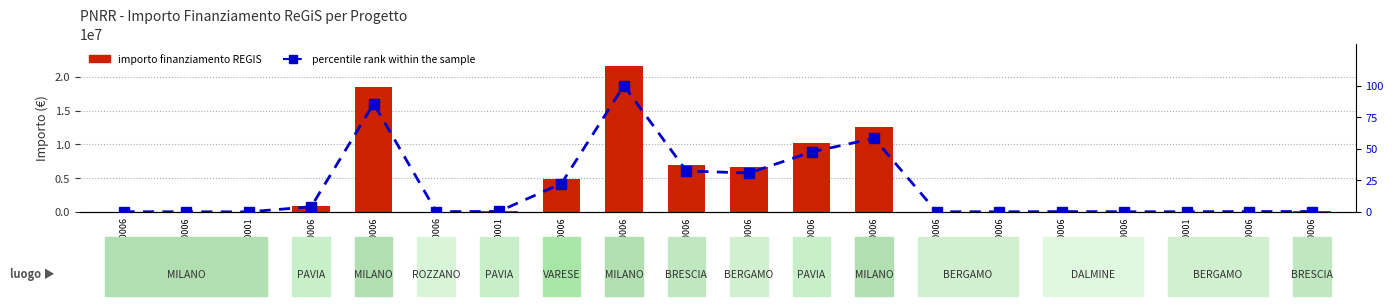

Rank the series by their average value, from lowest to highest.

percentile rank within the sample, importo finanziamento REGIS